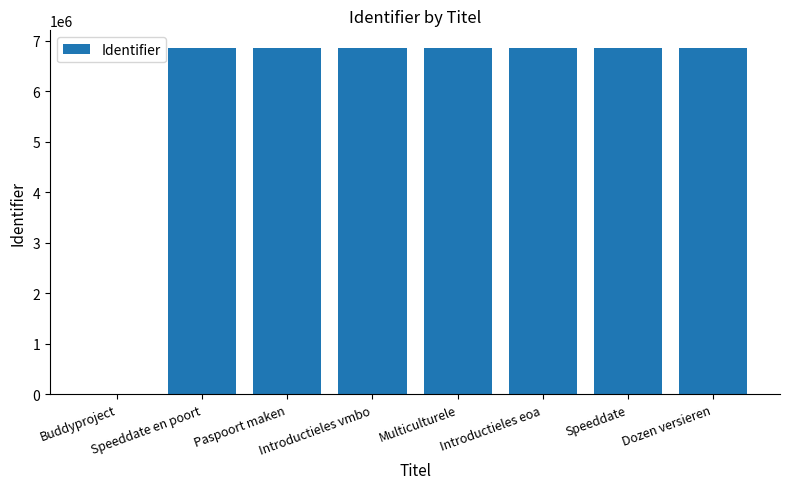

The value at Introductieles vmbo is 10263920. True or false?

False